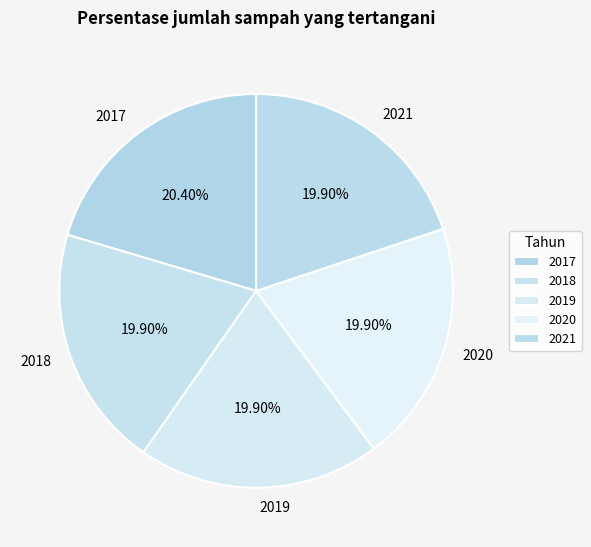

Is the sum of 2019 and 2020 greater than half?

No